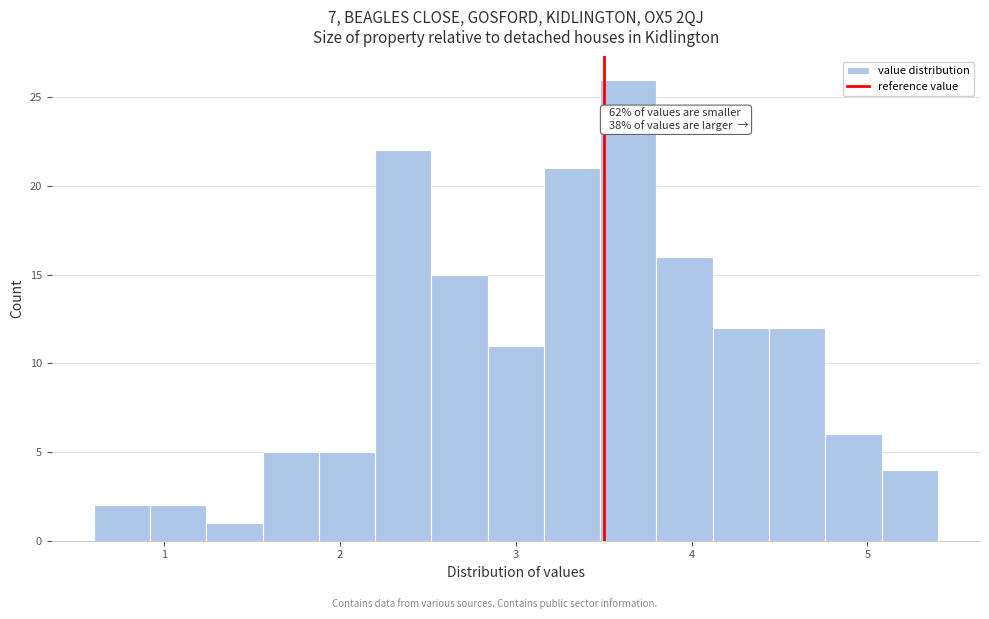

Around what value on the x-axis is the tallest bar? Give the approximate position of its centre, as read against the axis.

3.6